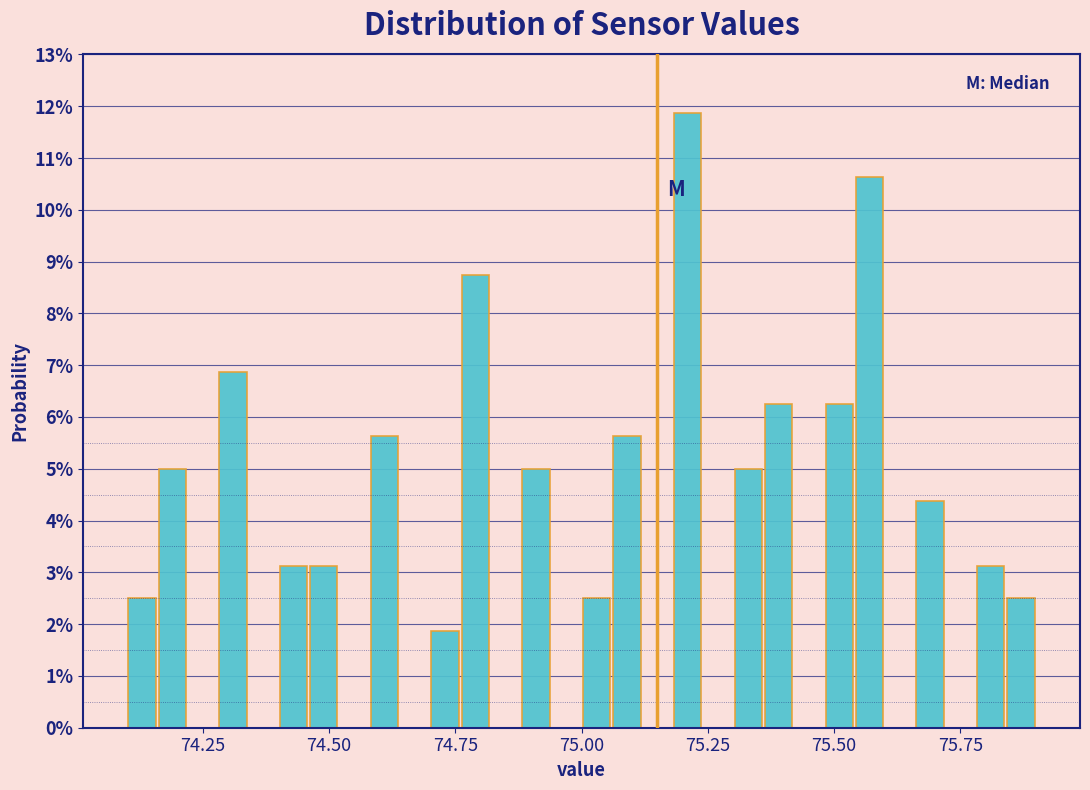

Around what value on the x-axis is the tallest bar? Give the approximate position of its centre, as read against the axis.

75.20